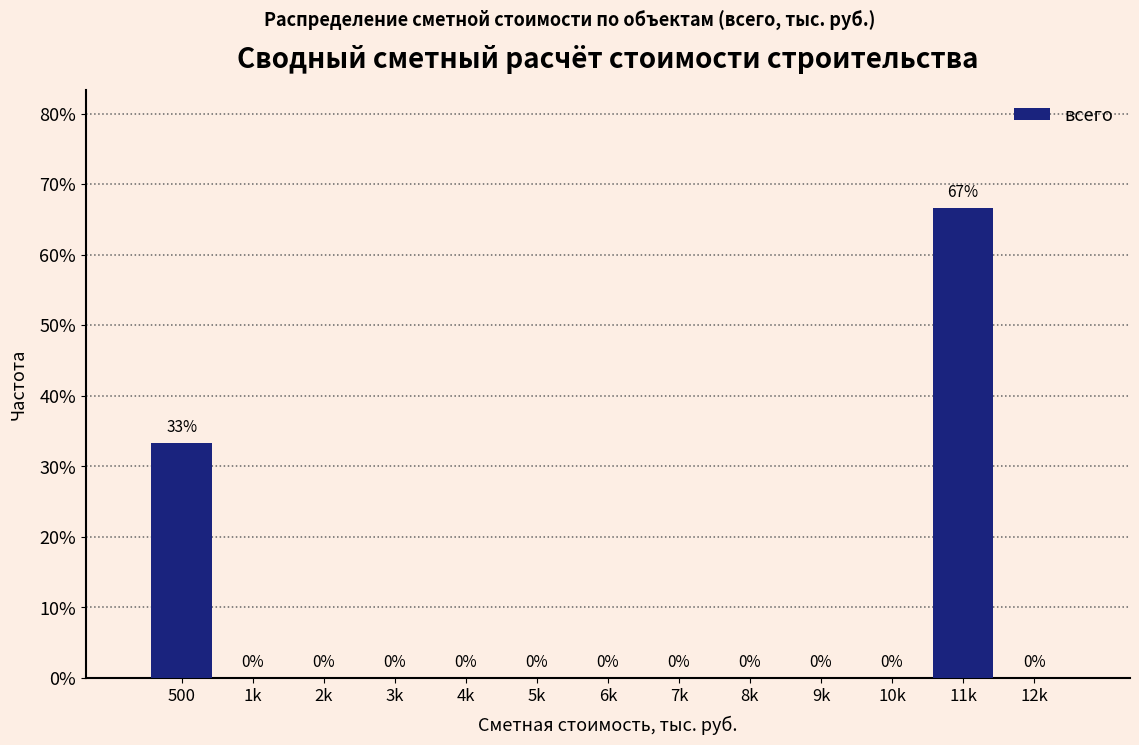

Between 2k and 500, which is larger?

500